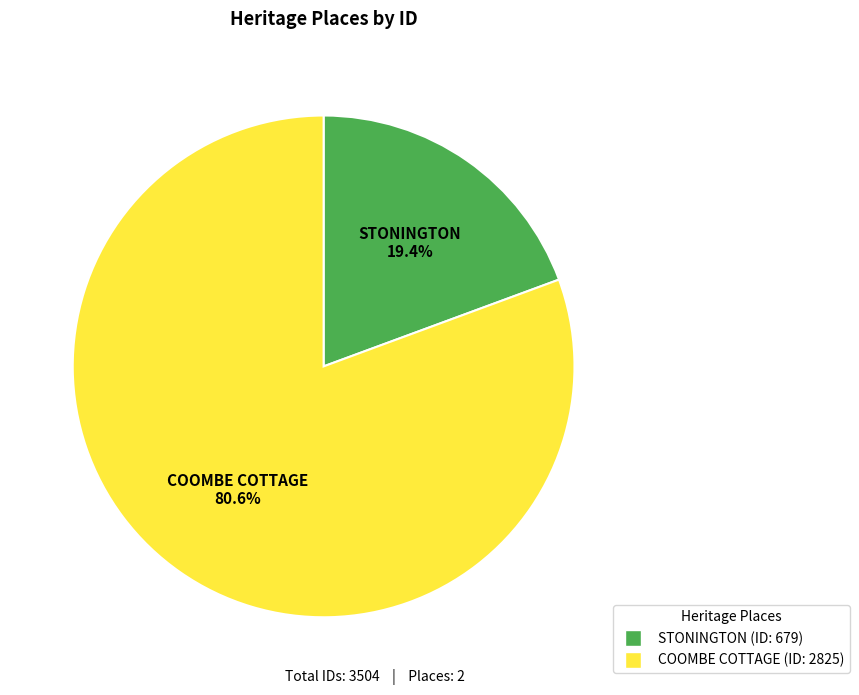

Does COOMBE COTTAGE represent more than half of the total?

Yes